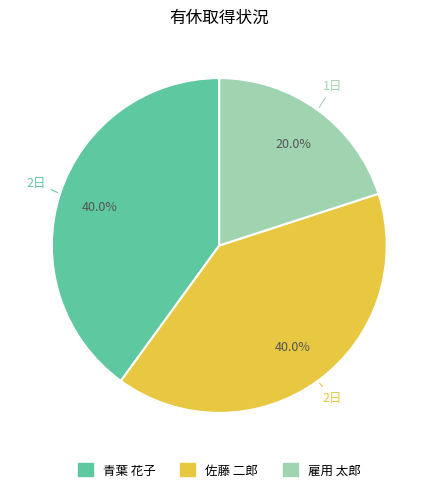

How many slices are in this pie chart?

3